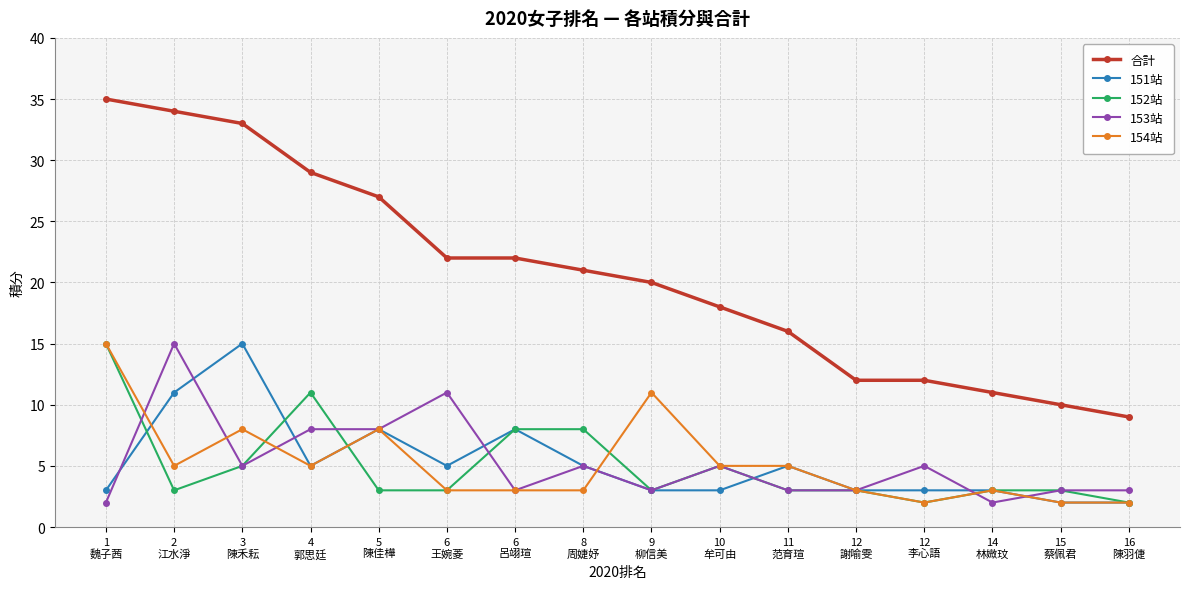

Which series has the widest spread of values?

合計